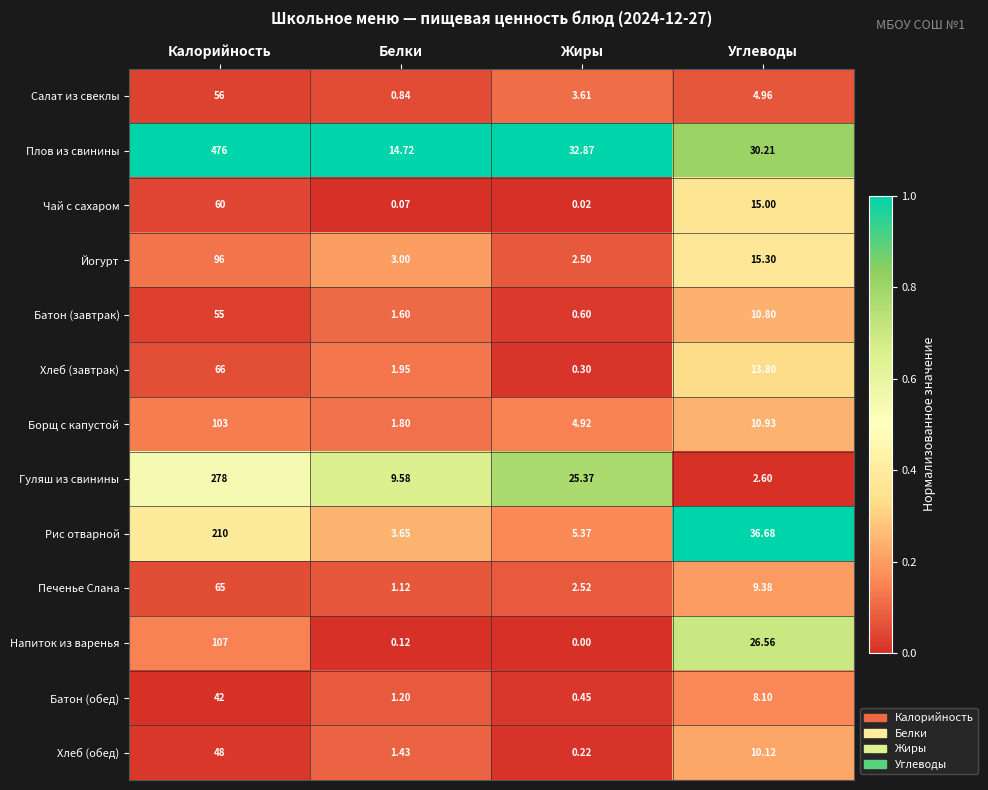

Between Калорийность and Белки, which series saw the biggest shift?

Плов из свинины